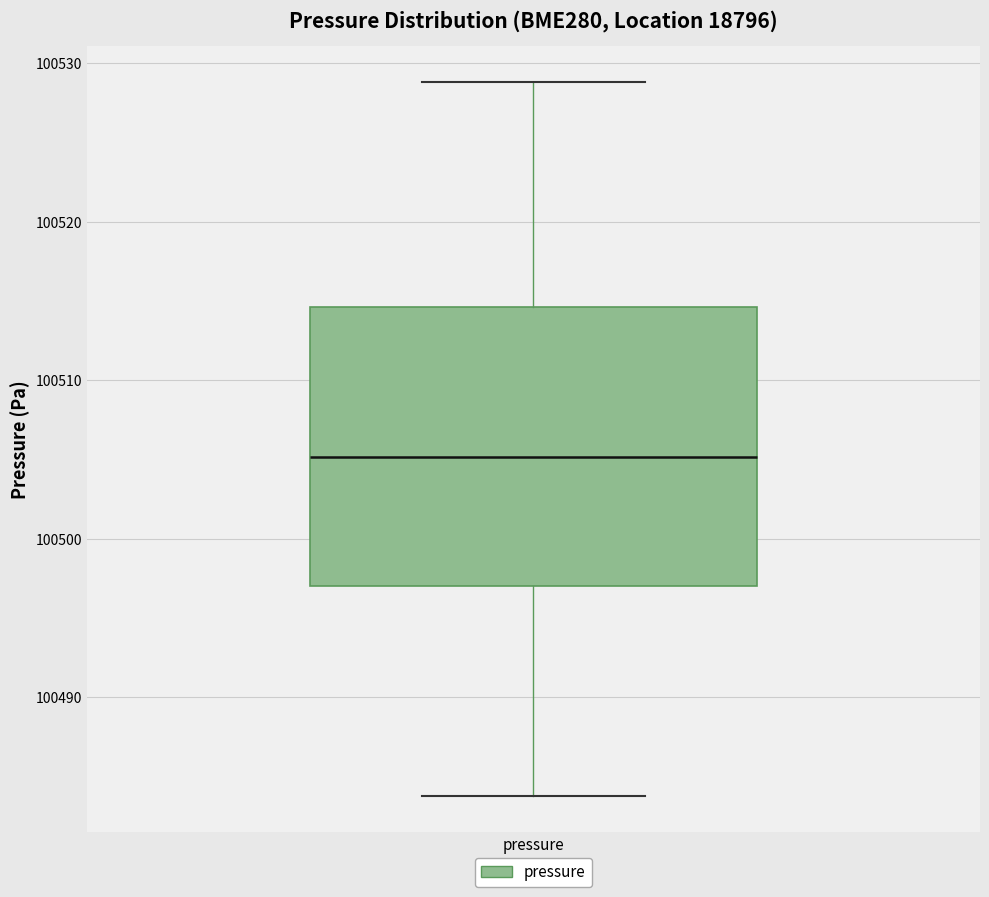

Where does the upper whisker of the box for pressure end on the y-axis? The values are not printed on the chart, so give them approximately, as read against the axis.

100529